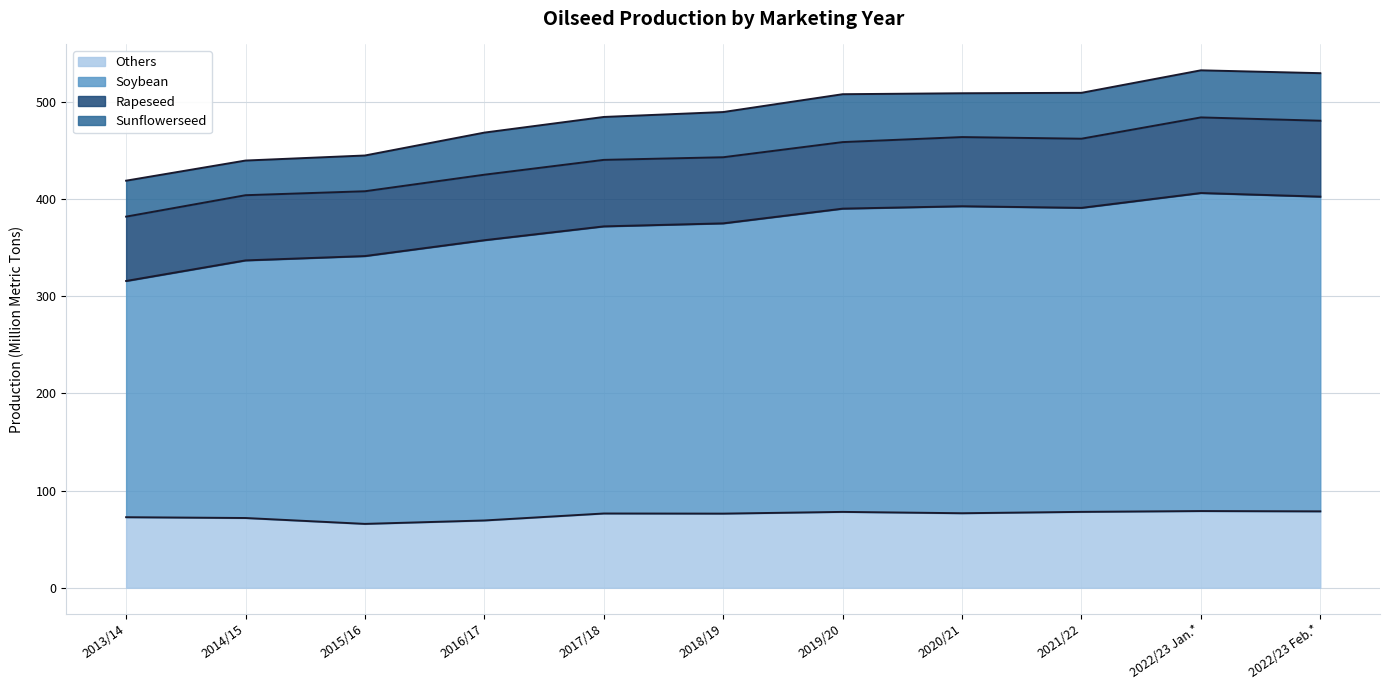

What is the total value across all series at 2013/14?

418.9